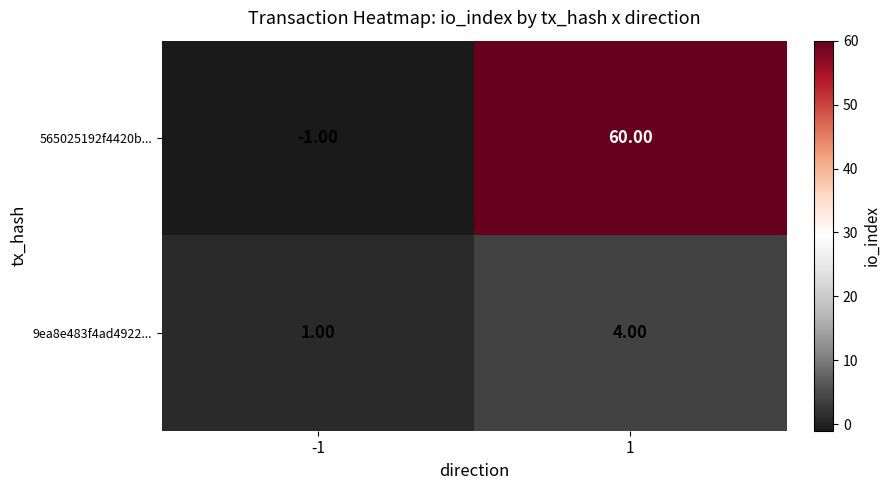

At which category is the sum across all series the highest?

1